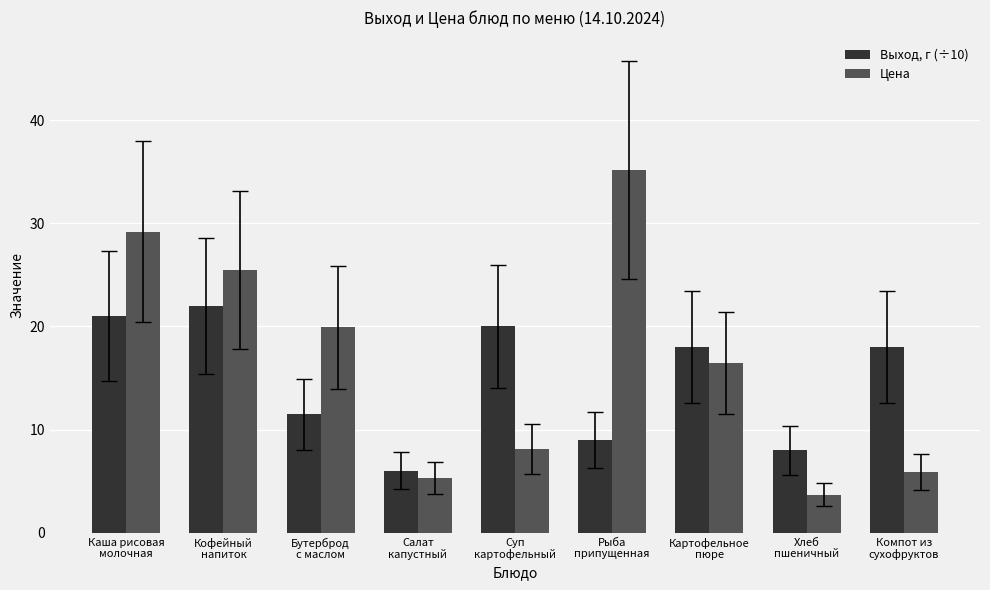

Rank the series by their maximum value, from highest to lowest.

Цена, Выход, г (÷10)